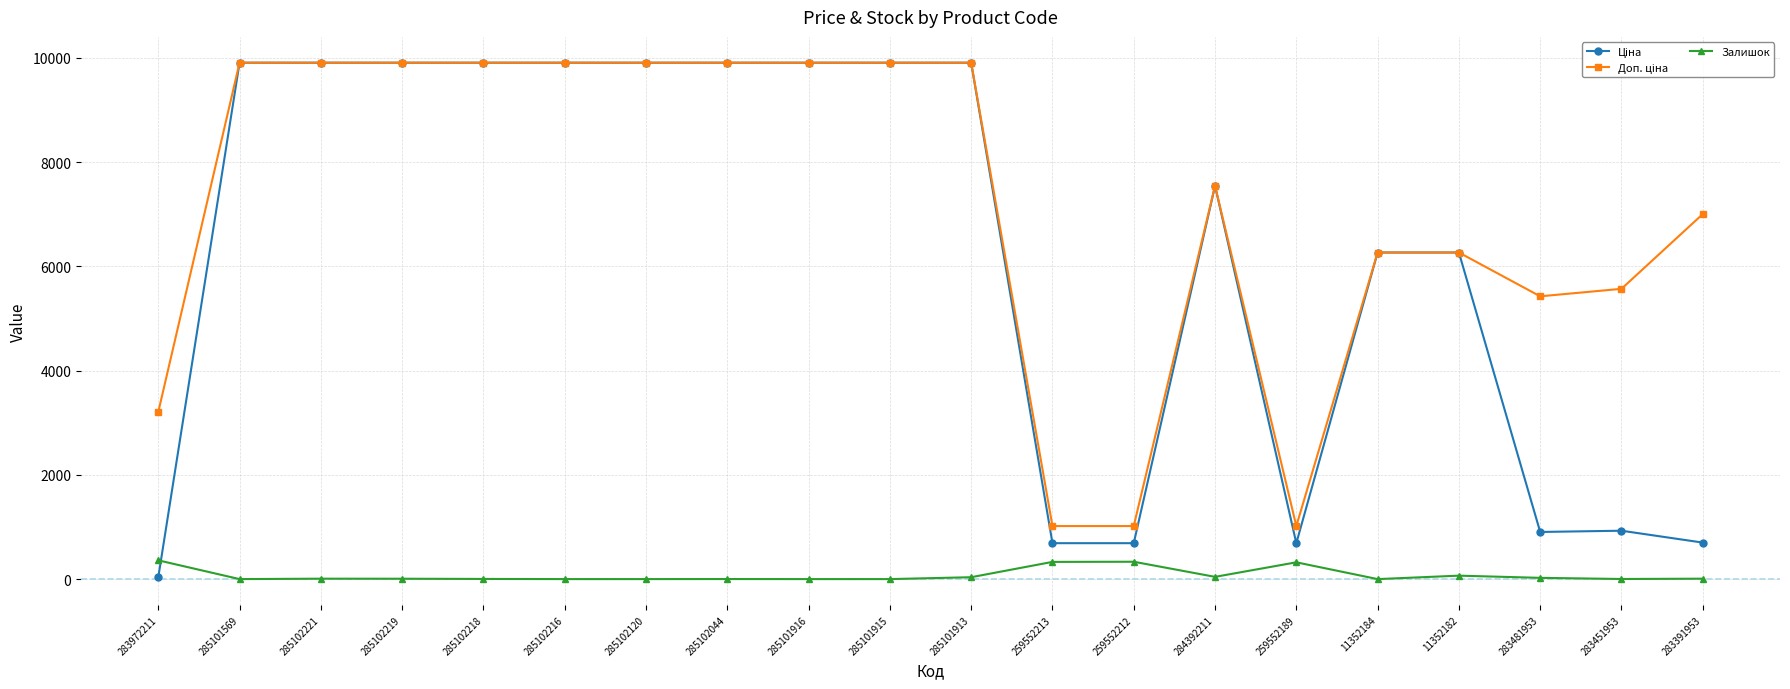

True or false: Залишок has a value of 8.0 at 283391953.

True